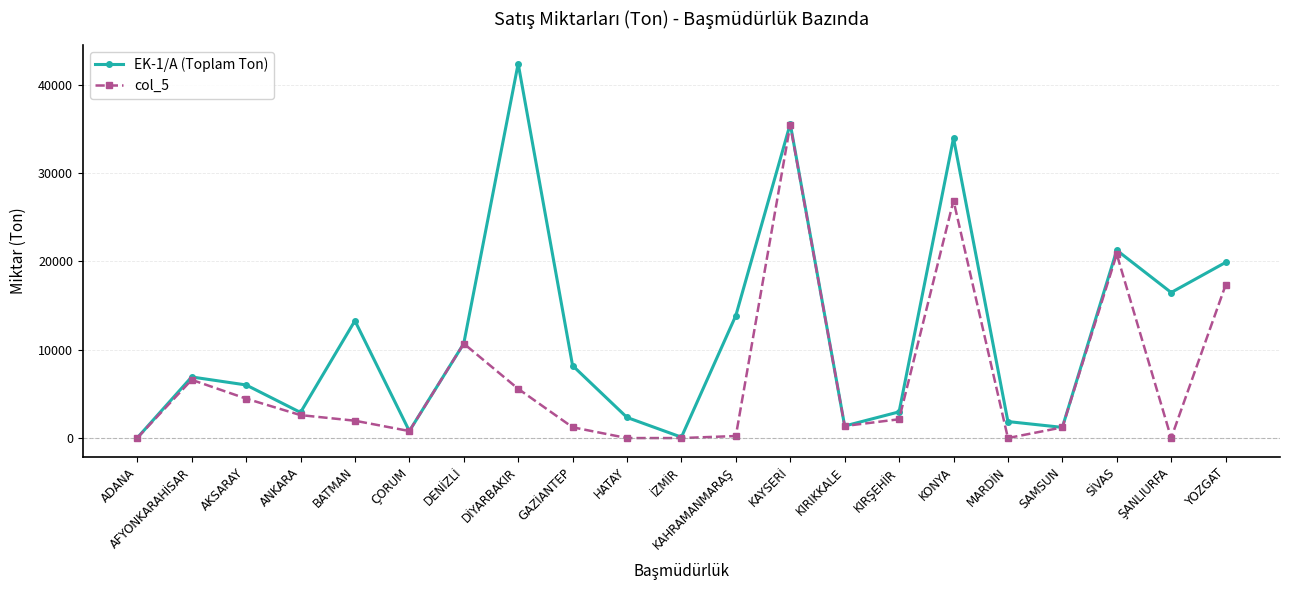

What is the approximate value of EK-1/A (Toplam Ton) at KIRŞEHİR?

2966